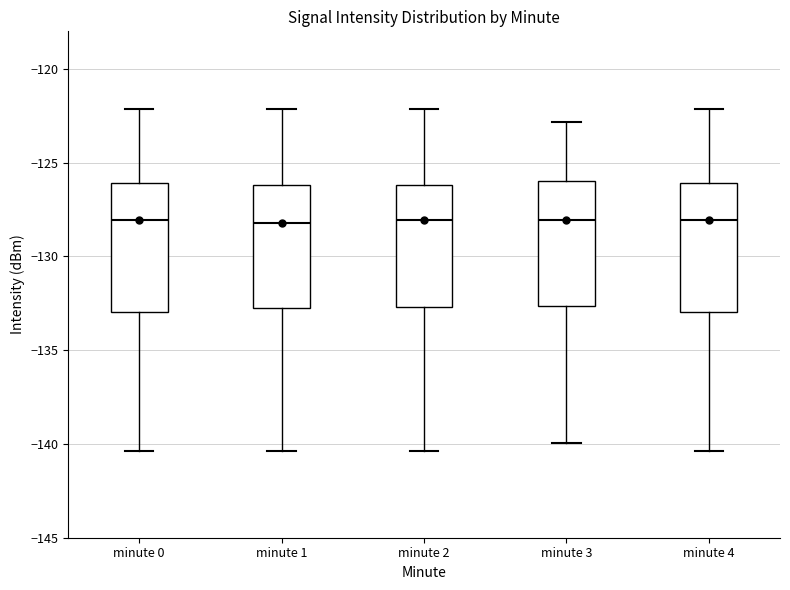

Reading left to right, transcribe this box plot: for each box, give where its median line is, the range the box spans, and where its two whiskers end, as read against the y-axis. The values are not printed on the chart, so give them approximately, as read against the axis.

minute 0: median -128.0, box -133.0 to -126.0, whiskers -140.5 to -122.0
minute 1: median -128.0, box -133.0 to -126.0, whiskers -140.5 to -122.0
minute 2: median -128.0, box -132.5 to -126.0, whiskers -140.5 to -122.0
minute 3: median -128.0, box -132.5 to -126.0, whiskers -140.0 to -123.0
minute 4: median -128.0, box -133.0 to -126.0, whiskers -140.5 to -122.0